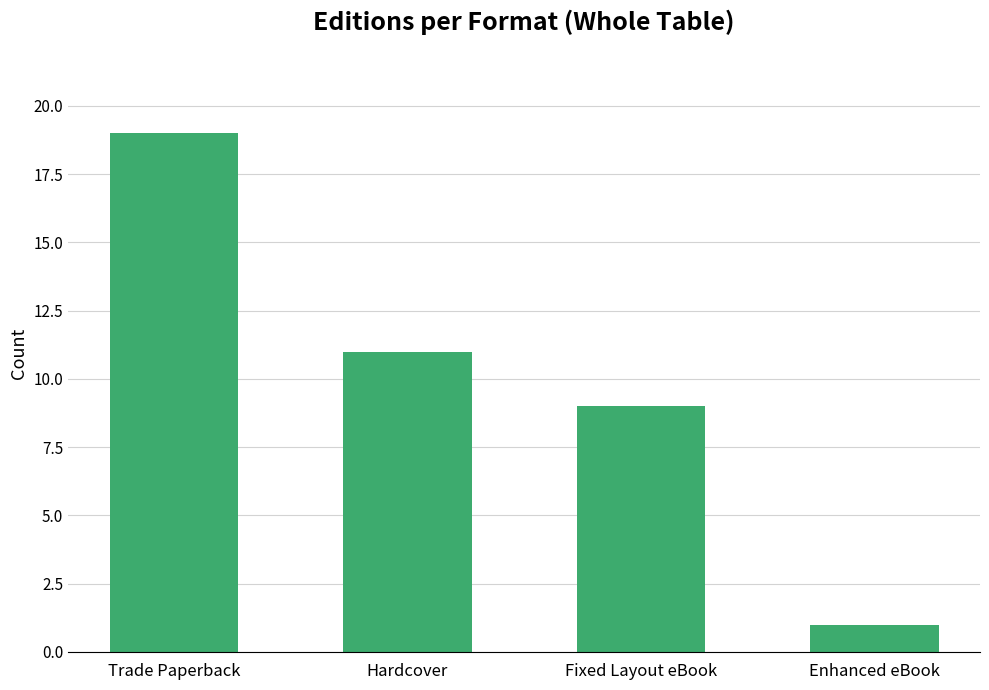

What is the difference between the second highest and minimum values?

10